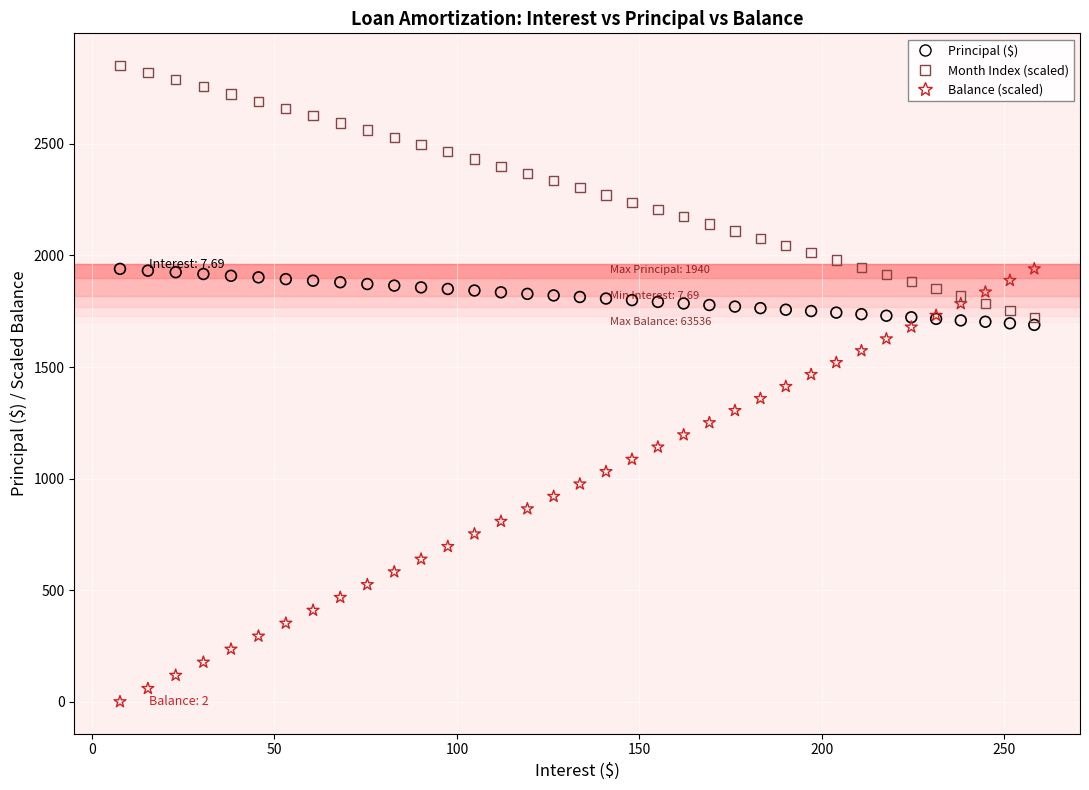

Which series has the largest Y range (max minus min)?

Balance (scaled)